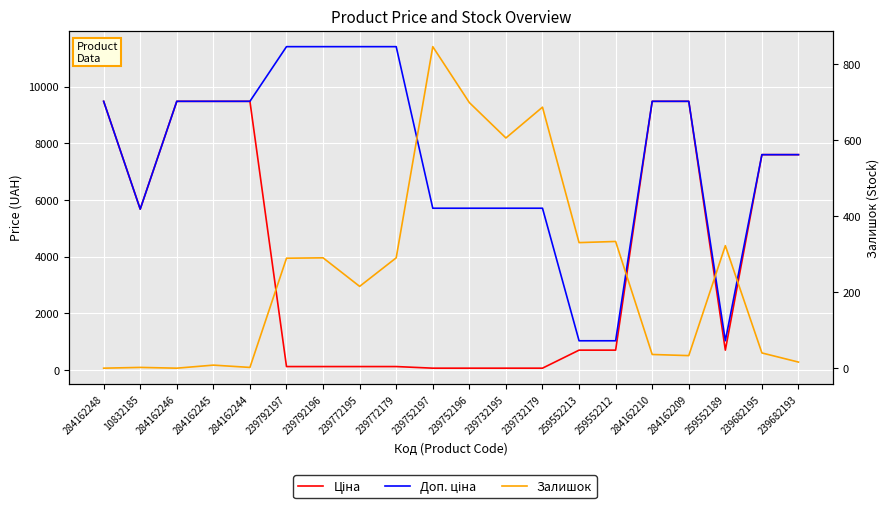

At which category does Залишок reach its first local valley?

284162246